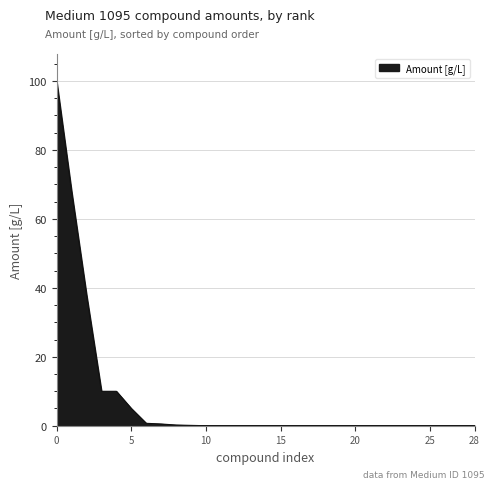

What is the greatest value displayed?

99.8